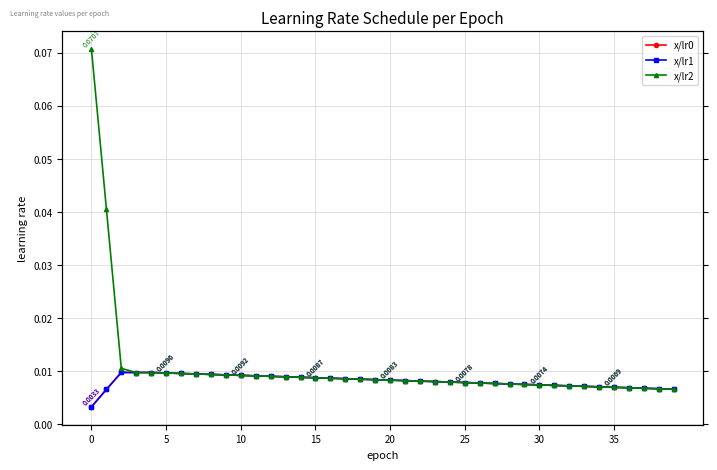

Which has a higher value, 27 or 22?

22